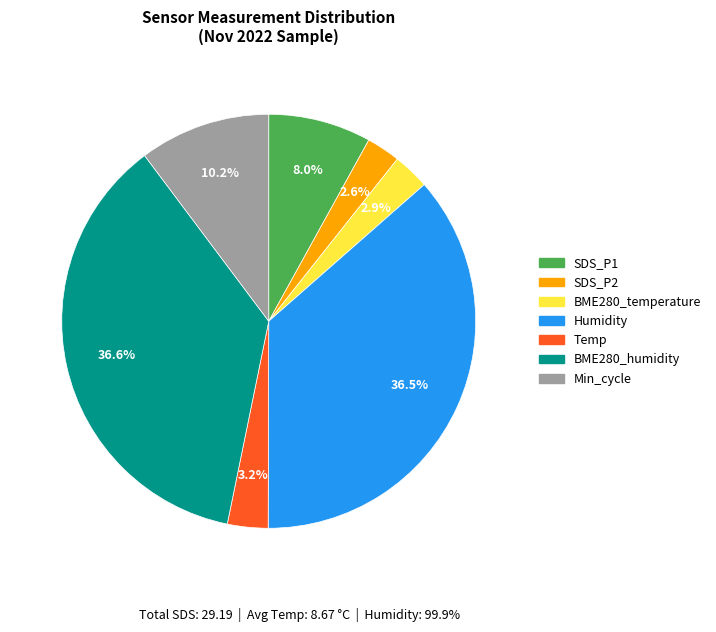

Combined, what portion of the pie is SDS_P1 and Temp?

11.2%